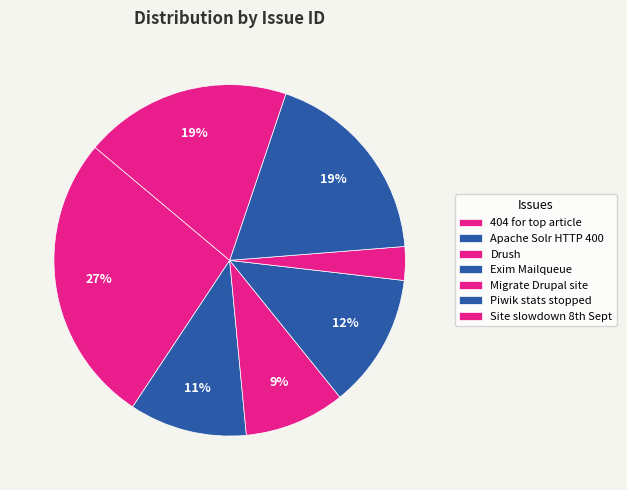

To the nearest percent, what portion does Apache Solr HTTP 400 represent?

11%